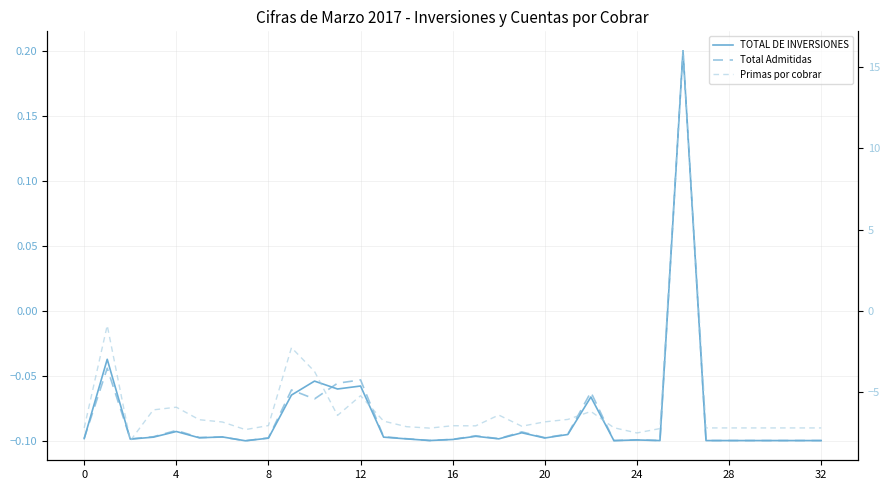

Reading left to right, list all the values displayed in this chart.

TOTAL DE INVERSIONES: -0.1	-0.0	-0.1	-0.1	-0.1	-0.1	-0.1	-0.1	-0.1	-0.1	-0.1	-0.1	-0.1	-0.1	-0.1	-0.1	-0.1	-0.1	-0.1	-0.1	-0.1	-0.1	-0.1	-0.1	-0.1	-0.1	0.2	-0.1	-0.1	-0.1	-0.1	-0.1	-0.1
Total Admitidas: -0.1	-0.0	-0.1	-0.1	-0.1	-0.1	-0.1	-0.1	-0.1	-0.1	-0.1	-0.1	-0.1	-0.1	-0.1	-0.1	-0.1	-0.1	-0.1	-0.1	-0.1	-0.1	-0.1	-0.1	-0.1	-0.1	0.2	-0.1	-0.1	-0.1	-0.1	-0.1	-0.1
Primas por cobrar: -7.2	-0.9	-8.0	-6.1	-5.9	-6.7	-6.8	-7.3	-7.1	-2.3	-3.7	-6.4	-5.2	-6.8	-7.1	-7.2	-7.1	-7.1	-6.4	-7.1	-6.8	-6.7	-6.2	-7.2	-7.5	-7.2	16.0	-7.2	-7.2	-7.2	-7.2	-7.2	-7.2